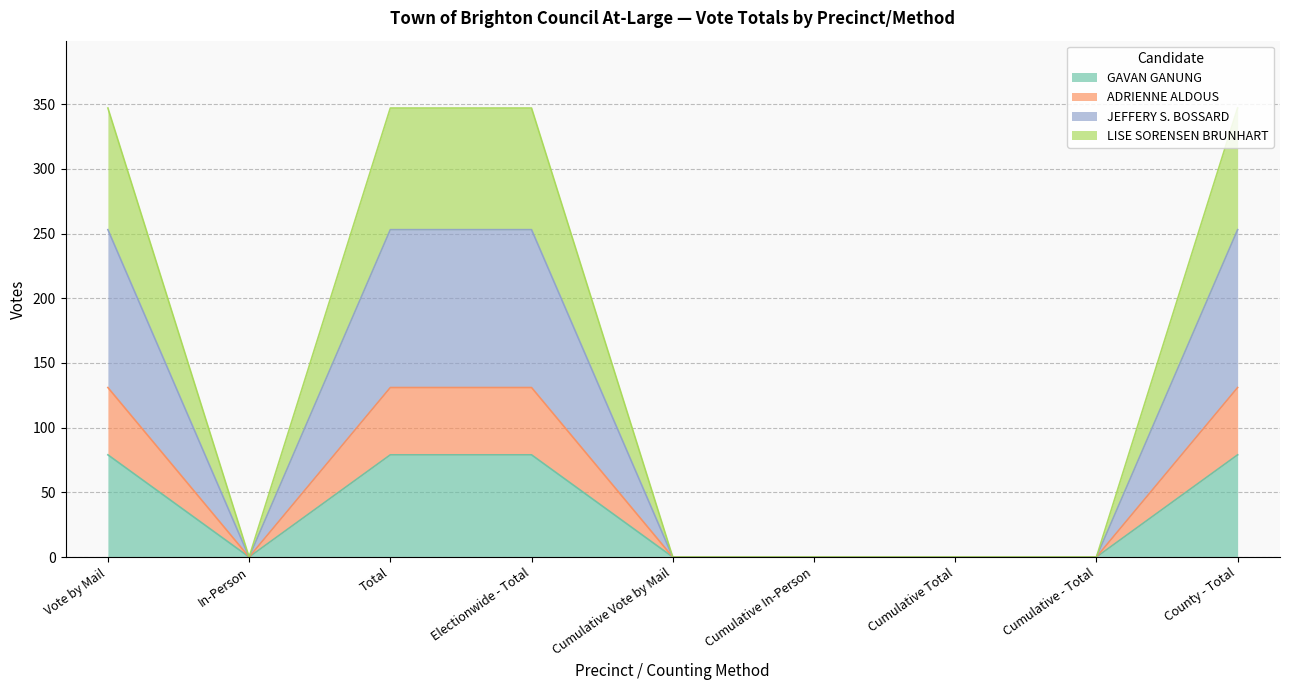

At which label does JEFFERY S. BOSSARD reach its minimum?

In-Person